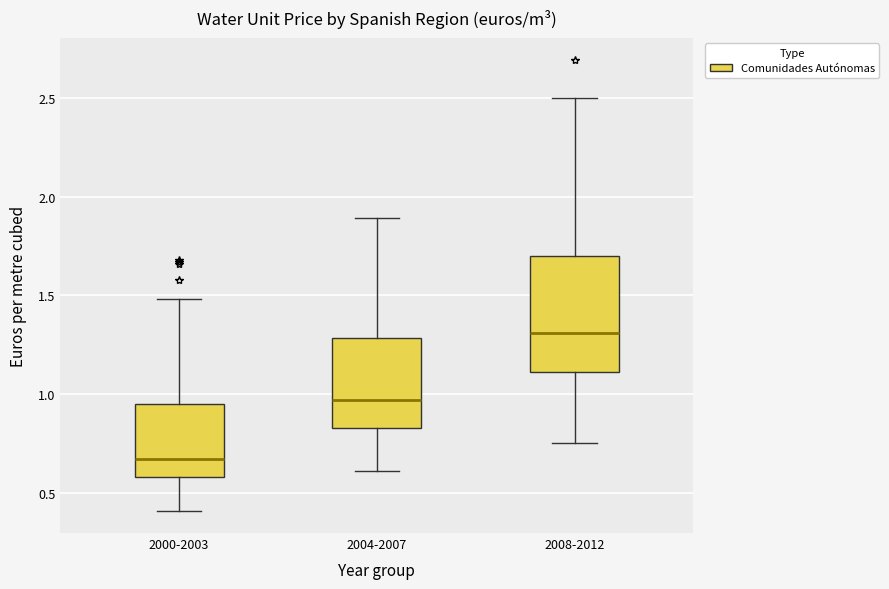

Reading left to right, transcribe this box plot: for each box, give where its median line is, the range the box spans, and where its two whiskers end, as read against the y-axis. The values are not printed on the chart, so give them approximately, as read against the axis.

2000-2003: median 0.65, box 0.60 to 0.95, whiskers 0.40 to 1.50
2004-2007: median 0.95, box 0.85 to 1.30, whiskers 0.60 to 1.90
2008-2012: median 1.30, box 1.10 to 1.70, whiskers 0.75 to 2.50